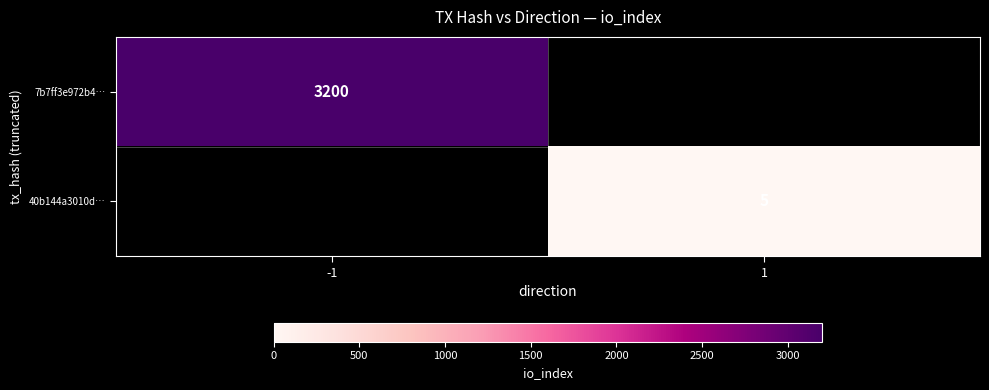

True or false: 40b144a3010d… has a value of 5 at 1.

True